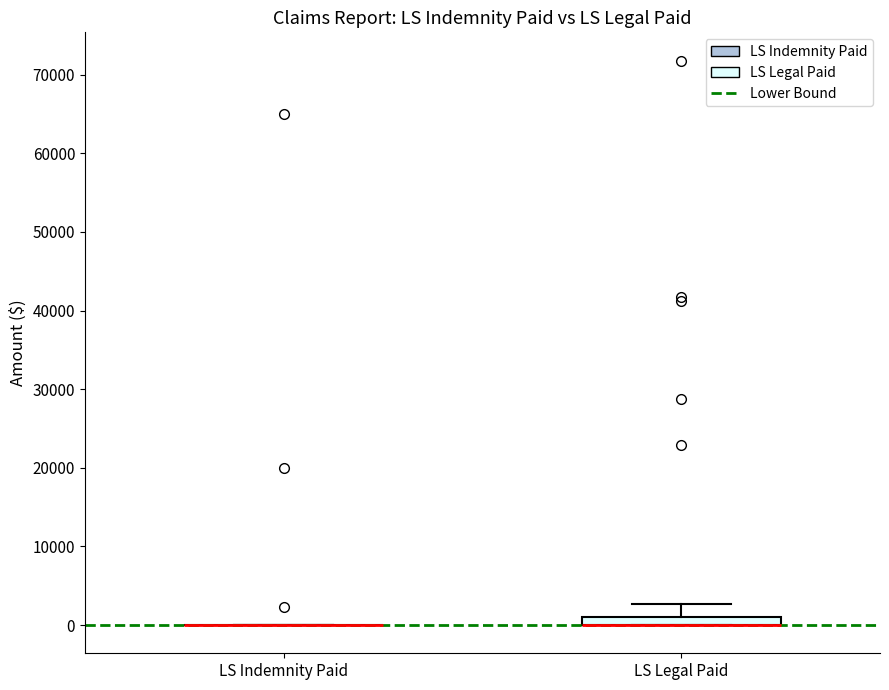

Which box is the tallest, from its lower edge to its upper edge?

LS Legal Paid